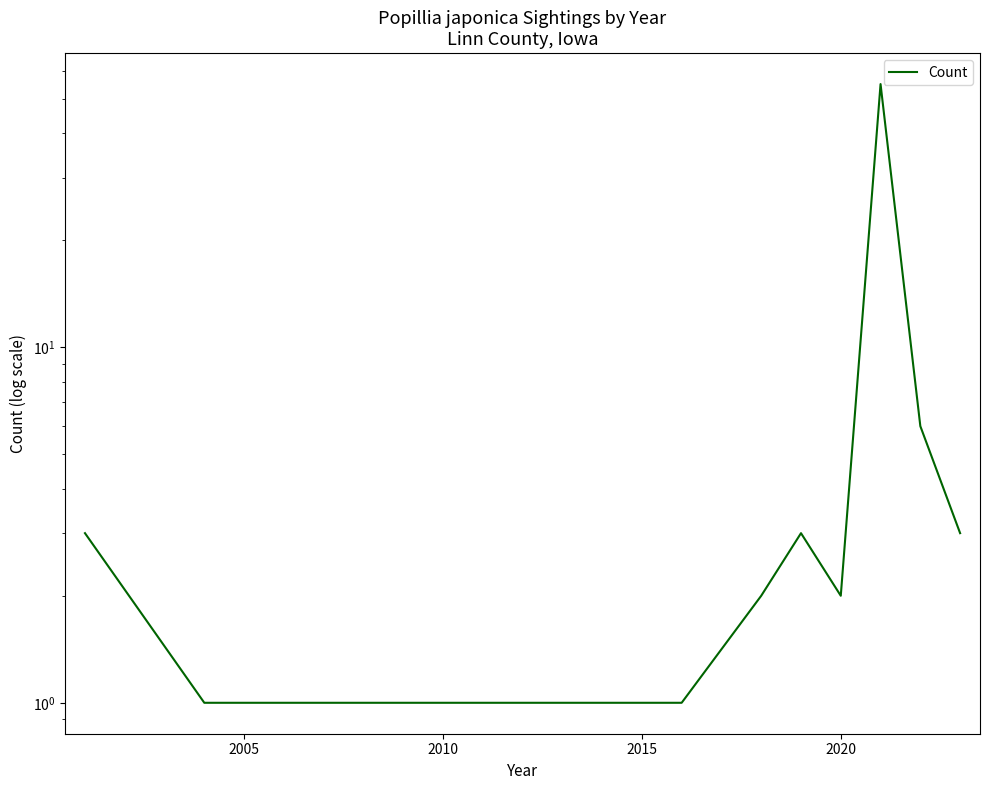

What is the maximum value shown in the chart?

55